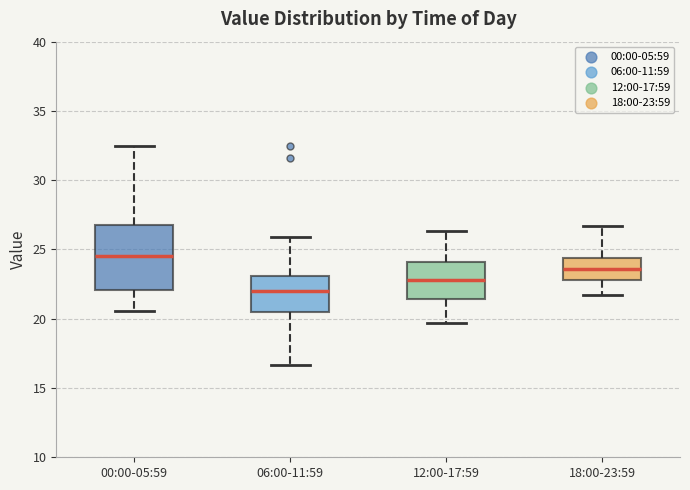

Which box is the tallest, from its lower edge to its upper edge?

00:00-05:59